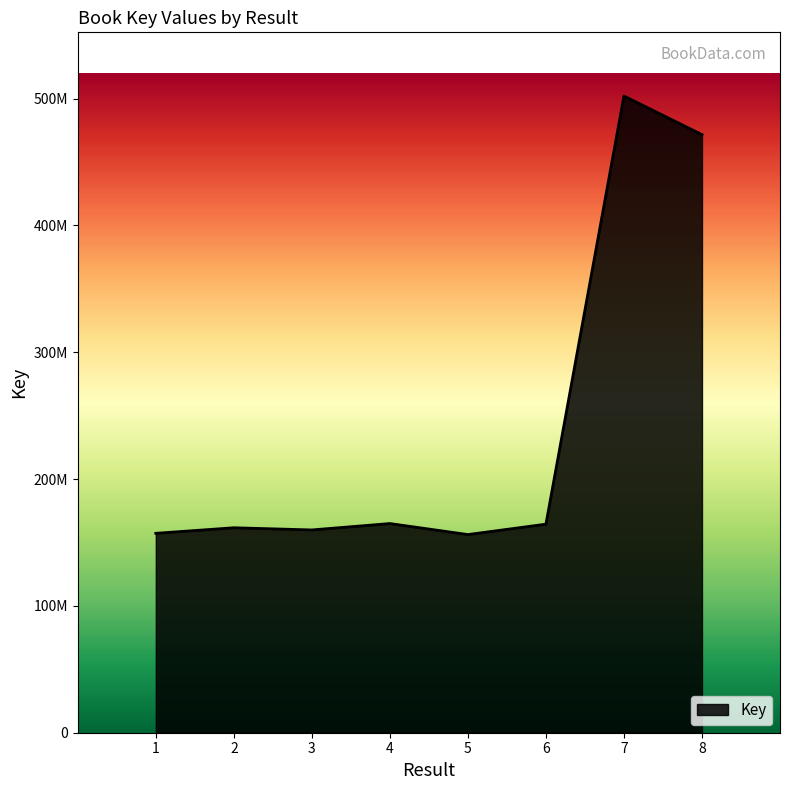

Rank the categories by value from highest to lowest.

7, 8, 4, 6, 2, 3, 1, 5